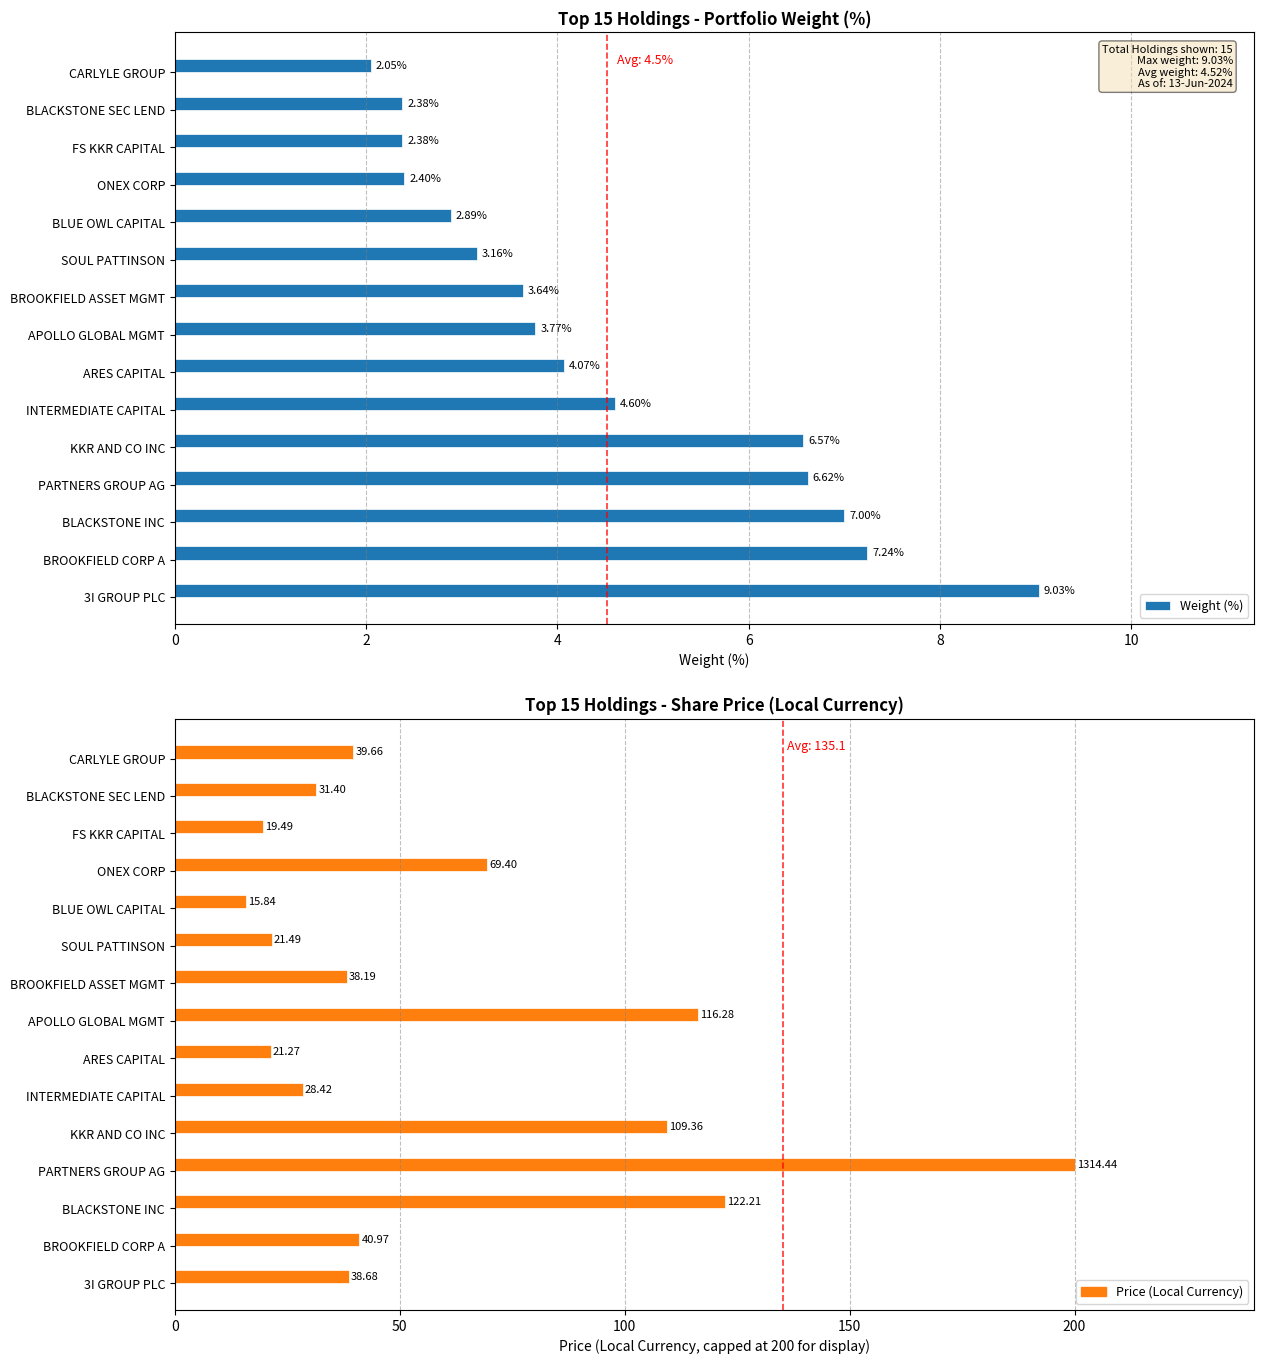

How many bars are there in each group?

2